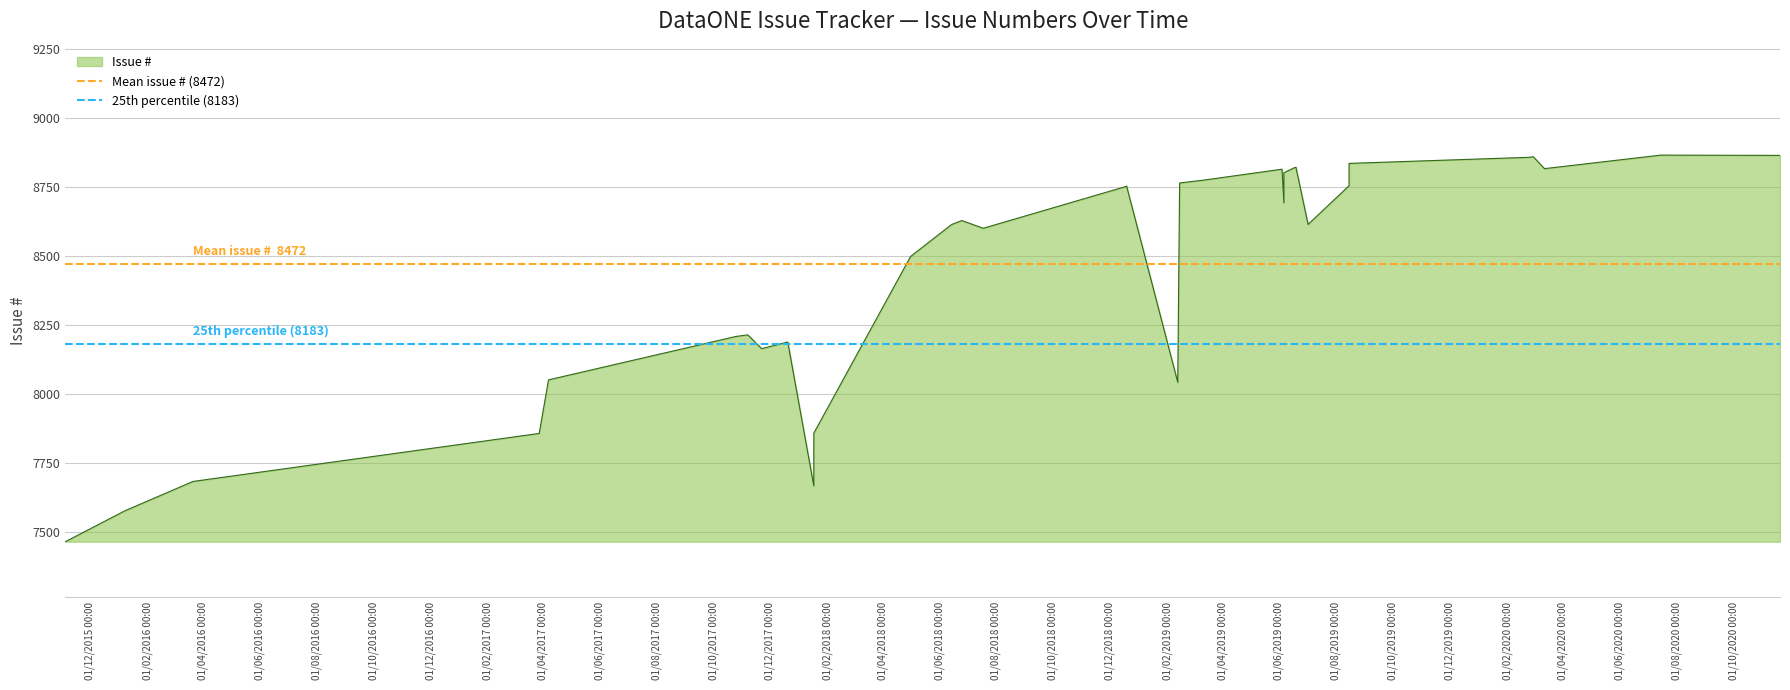

How many lines are shown in the chart?

2